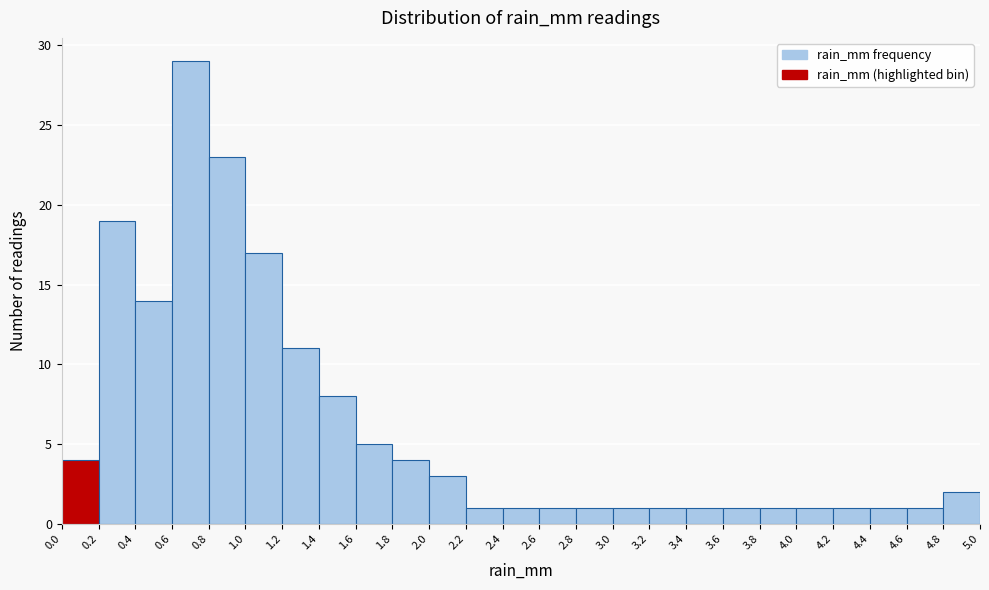

Reading left to right, list every bar in this chart as the range it spans on the x-axis followed by its height. The values are not printed on the chart, so give them approximately, as read against the axis.

0.0 to 0.2: 4
0.2 to 0.4: 19
0.4 to 0.6: 14
0.6 to 0.8: 29
0.8 to 1.0: 23
1.0 to 1.2: 17
1.2 to 1.4: 11
1.4 to 1.6: 8
1.6 to 1.8: 5
1.8 to 2.0: 4
2.0 to 2.2: 3
2.2 to 2.4: 1
2.4 to 2.6: 1
2.6 to 2.8: 1
2.8 to 3.0: 1
3.0 to 3.2: 1
3.2 to 3.4: 1
3.4 to 3.6: 1
3.6 to 3.8: 1
3.8 to 4.0: 1
4.0 to 4.2: 1
4.2 to 4.4: 1
4.4 to 4.6: 1
4.6 to 4.8: 1
4.8 to 5.0: 2